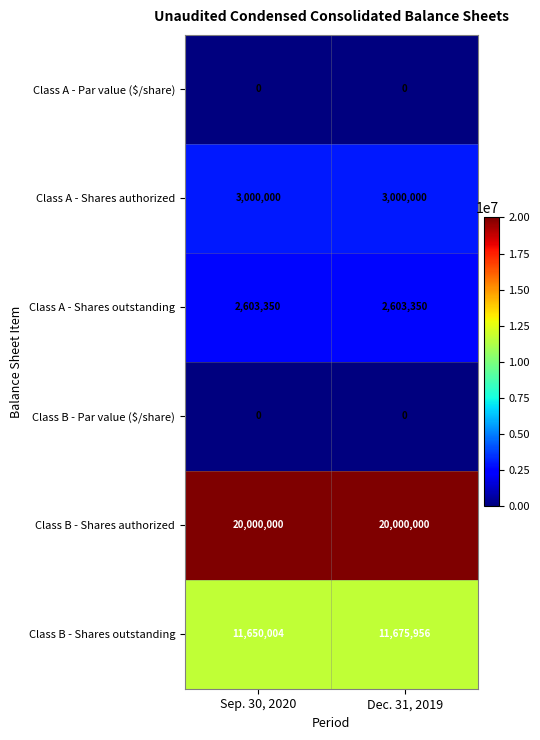

How many data points does each series have?

2